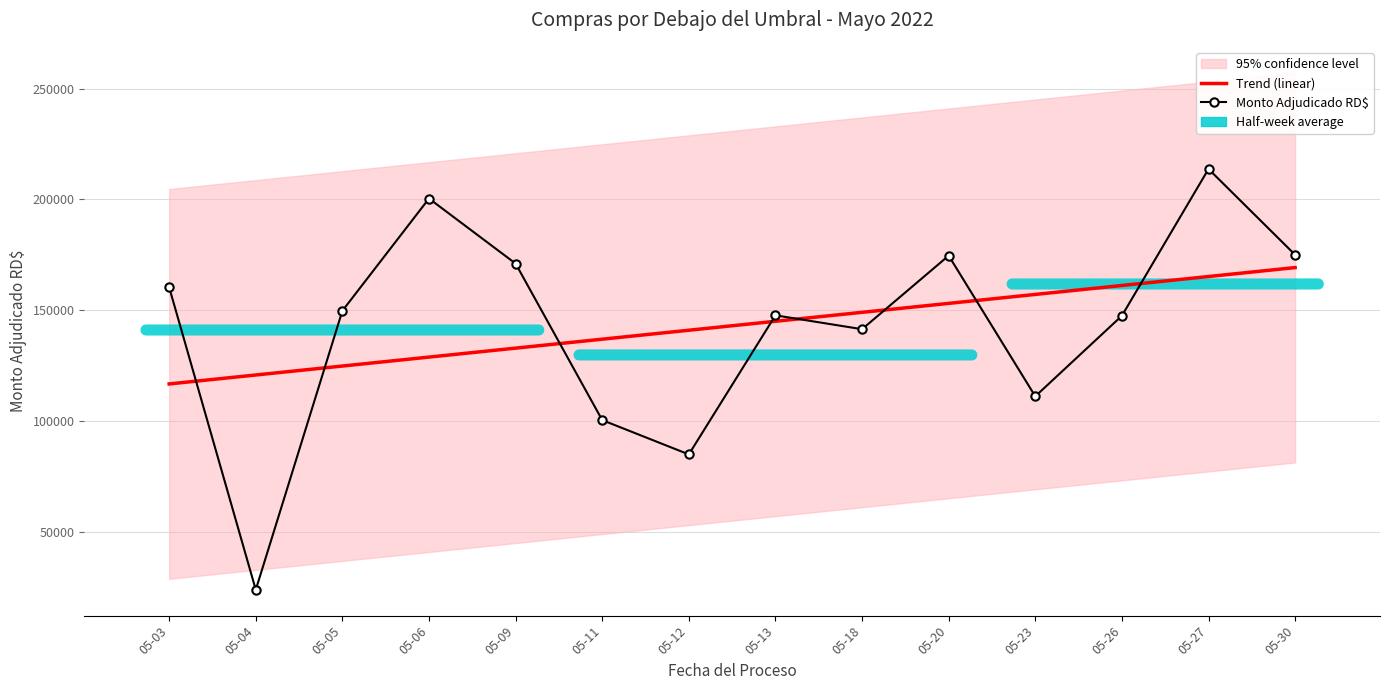

Which category has the lowest value across all series?

05-04